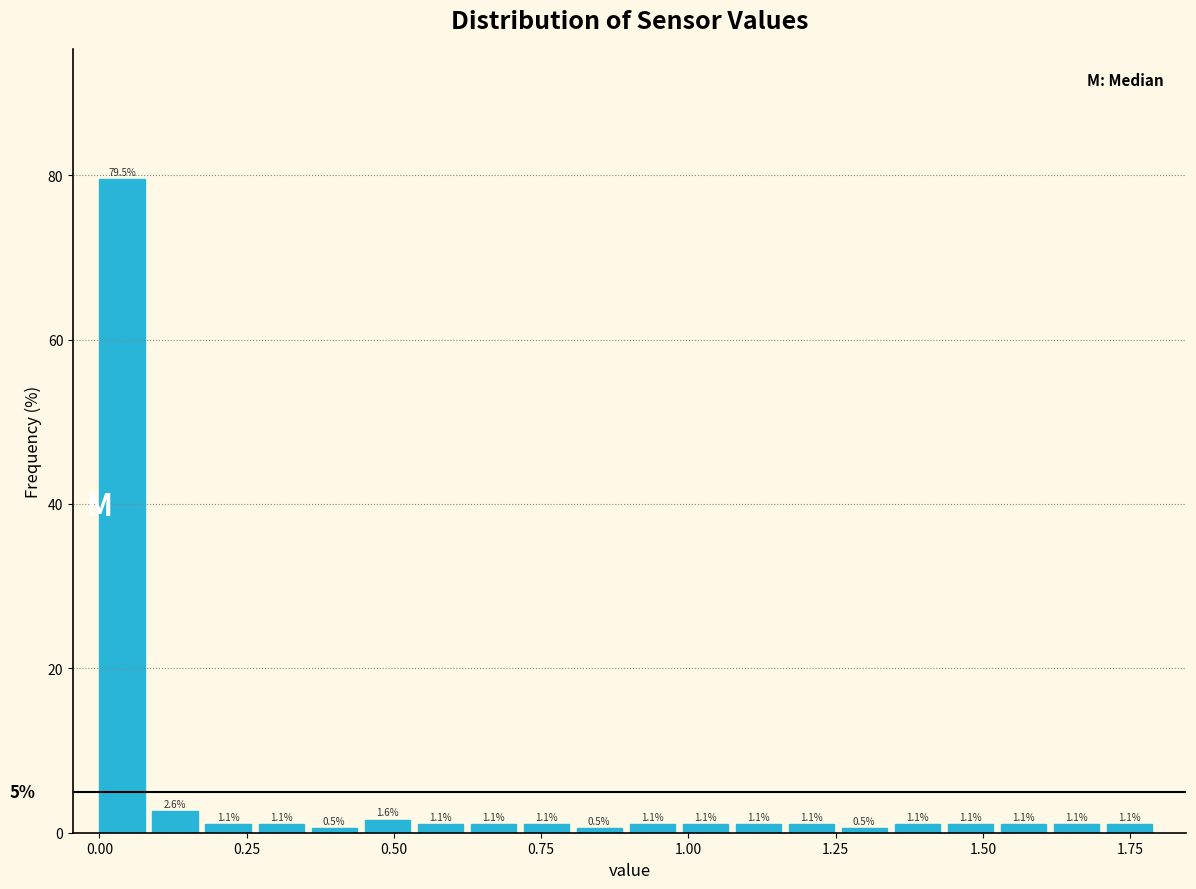

Read against the x-axis, roughly where is the centre of the tallest bar?

0.05